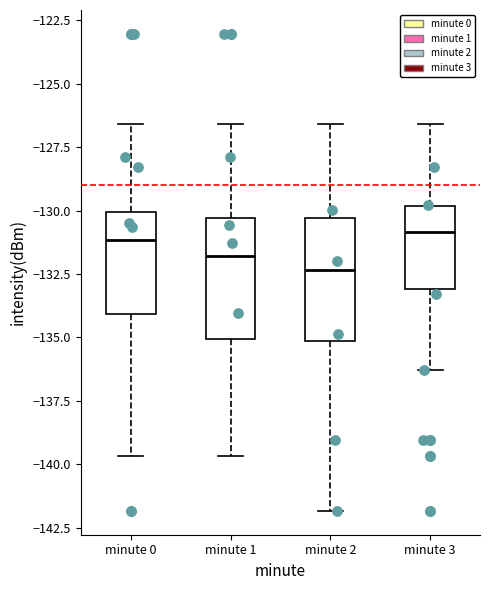

Reading left to right, transcribe this box plot: for each box, give where its median line is, the range the box spans, and where its two whiskers end, as read against the y-axis. The values are not printed on the chart, so give them approximately, as read against the axis.

minute 0: median -131.0, box -134.0 to -130.0, whiskers -139.5 to -126.5
minute 1: median -132.0, box -135.0 to -130.5, whiskers -139.5 to -126.5
minute 2: median -132.5, box -135.0 to -130.5, whiskers -142.0 to -126.5
minute 3: median -131.0, box -133.0 to -130.0, whiskers -136.5 to -126.5